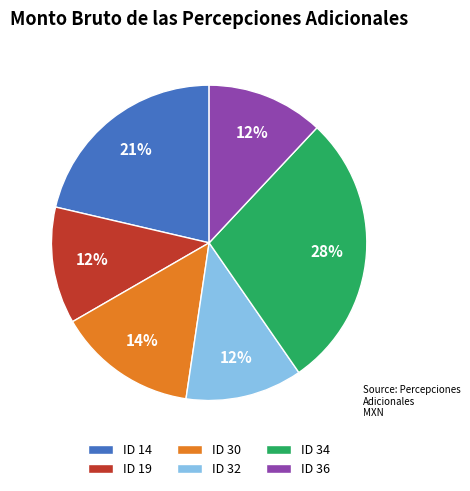

Is it true that ID 30 is 27% of the pie?

False